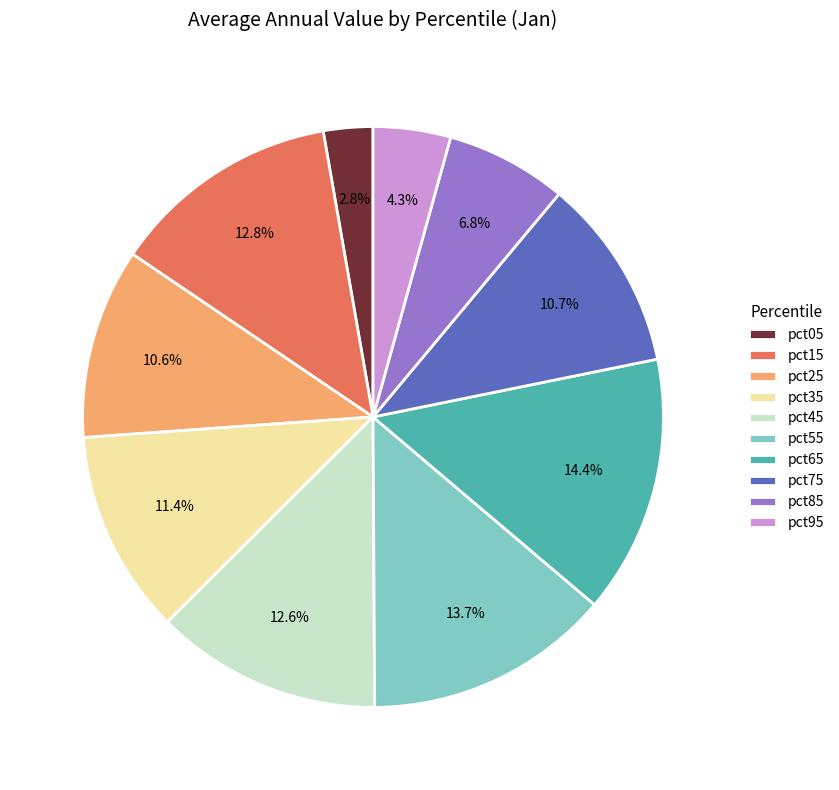

How many slices are in this pie chart?

10